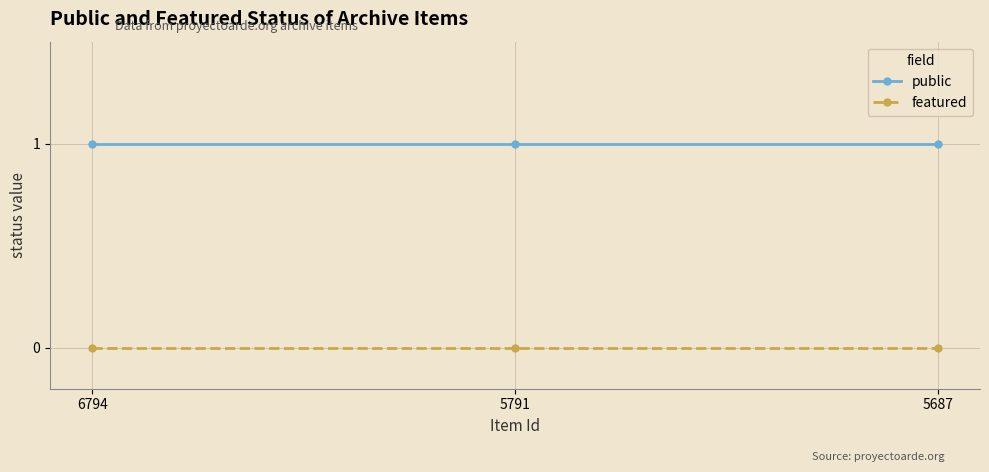

The public series shows 1 at 5791. True or false?

True